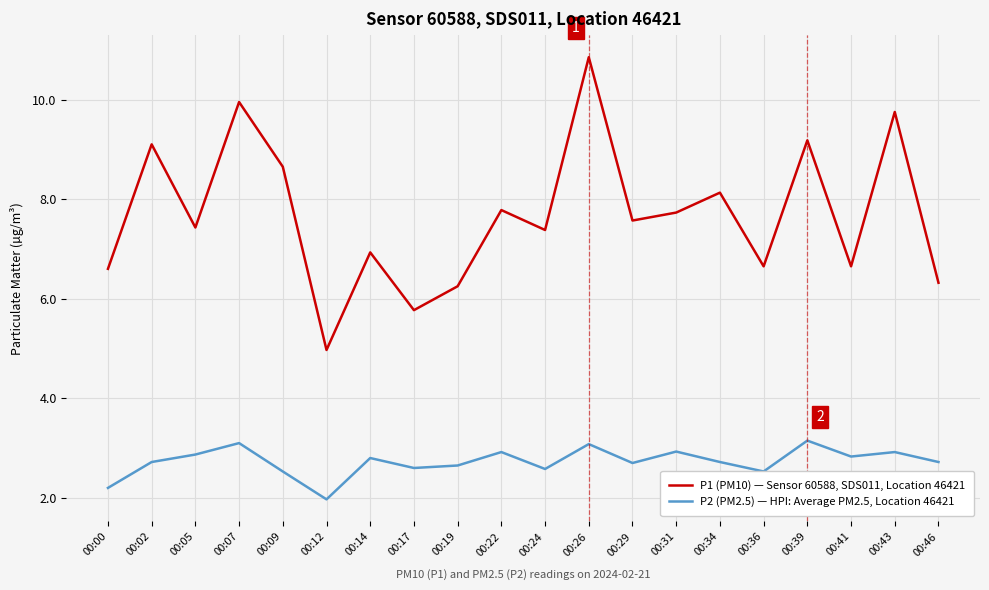

True or false: P1 (PM10) — Sensor 60588, SDS011, Location 46421 has more than 1 points higher than both neighbors.

True